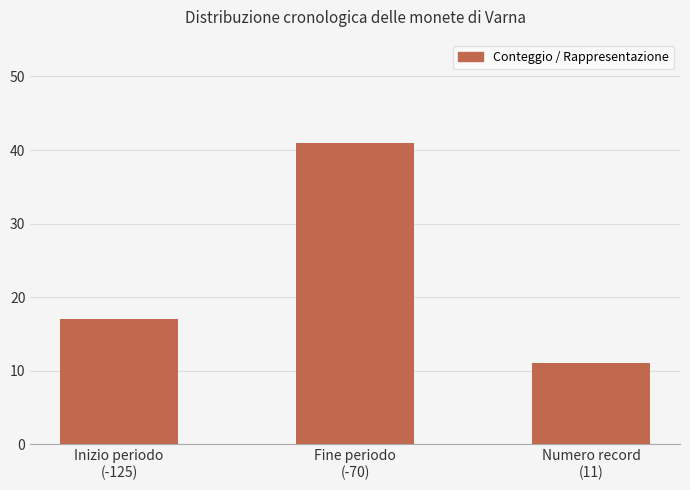

What is the label of the 2nd bar from the left?

Fine periodo
(-70)